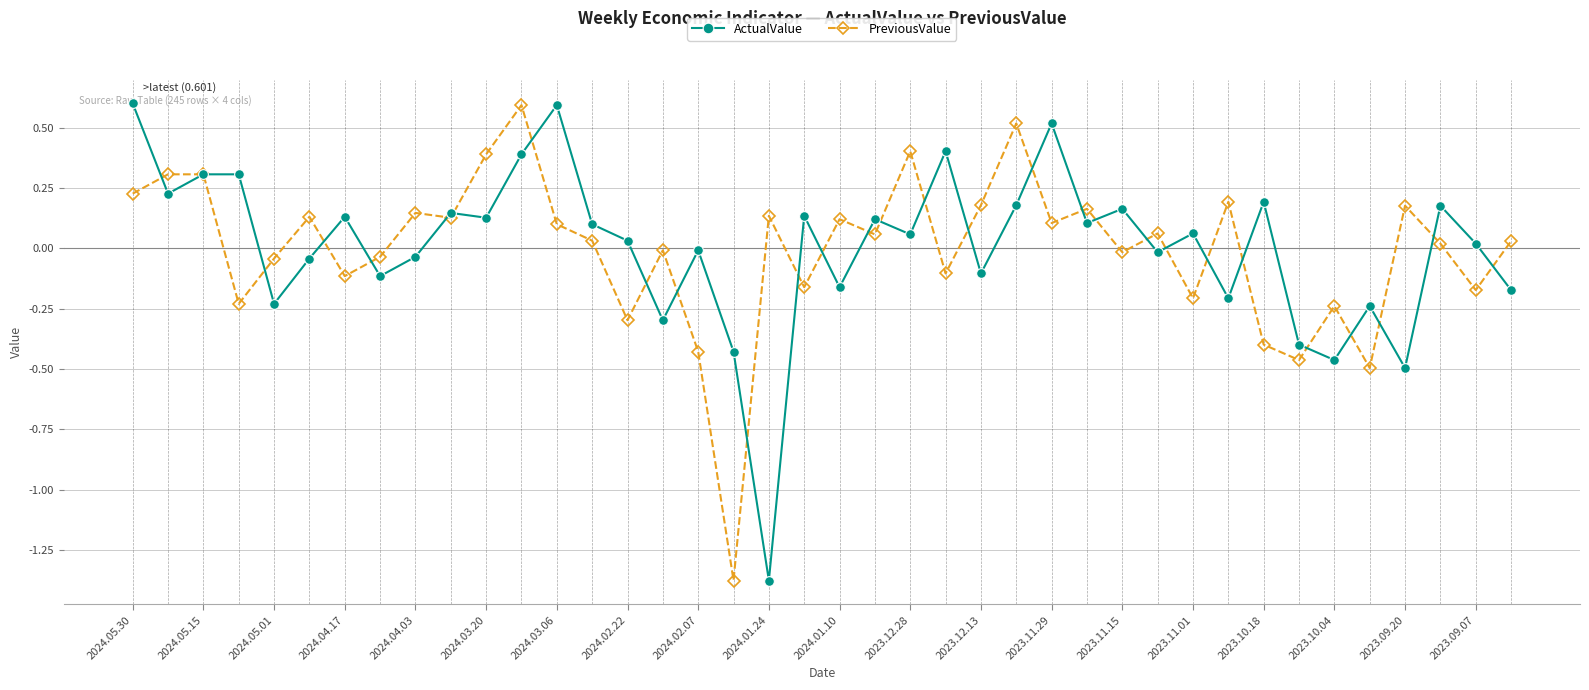

What is the maximum value for PreviousValue?

0.6